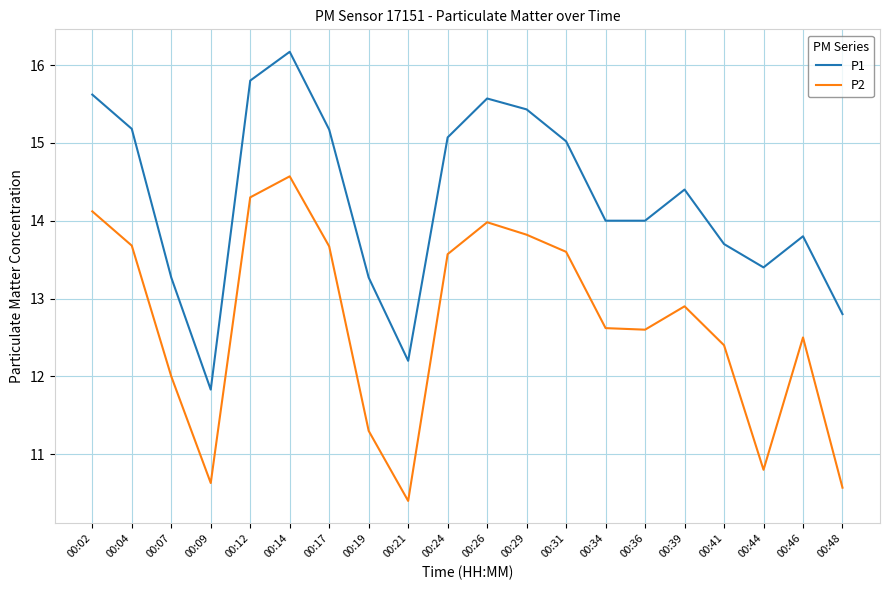

List the series in order of their peak value, lowest first.

P2, P1